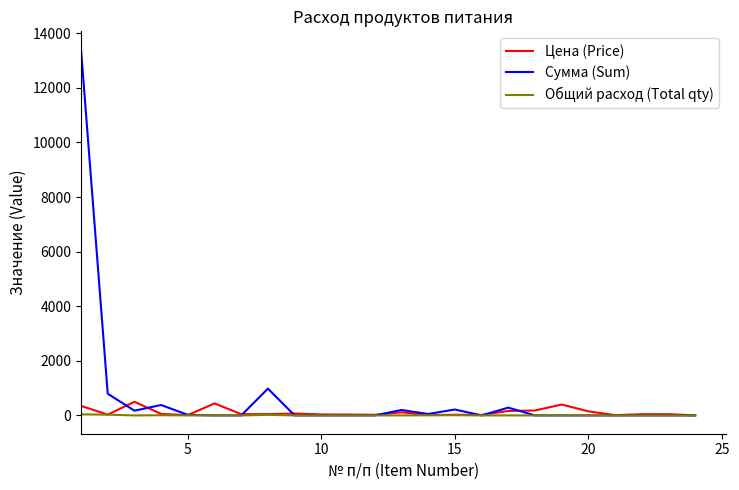

What is the average value of the Цена (Price) series?

117.3